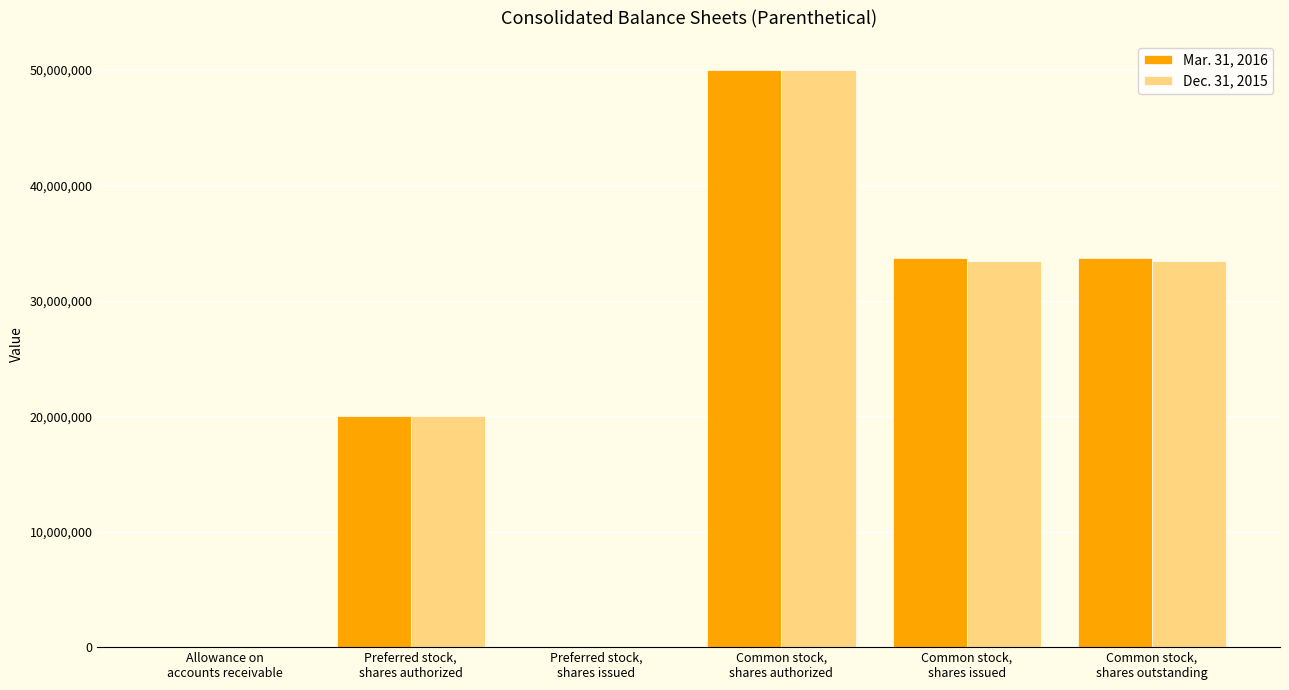

What are all the series names shown in the legend?

Mar. 31, 2016, Dec. 31, 2015